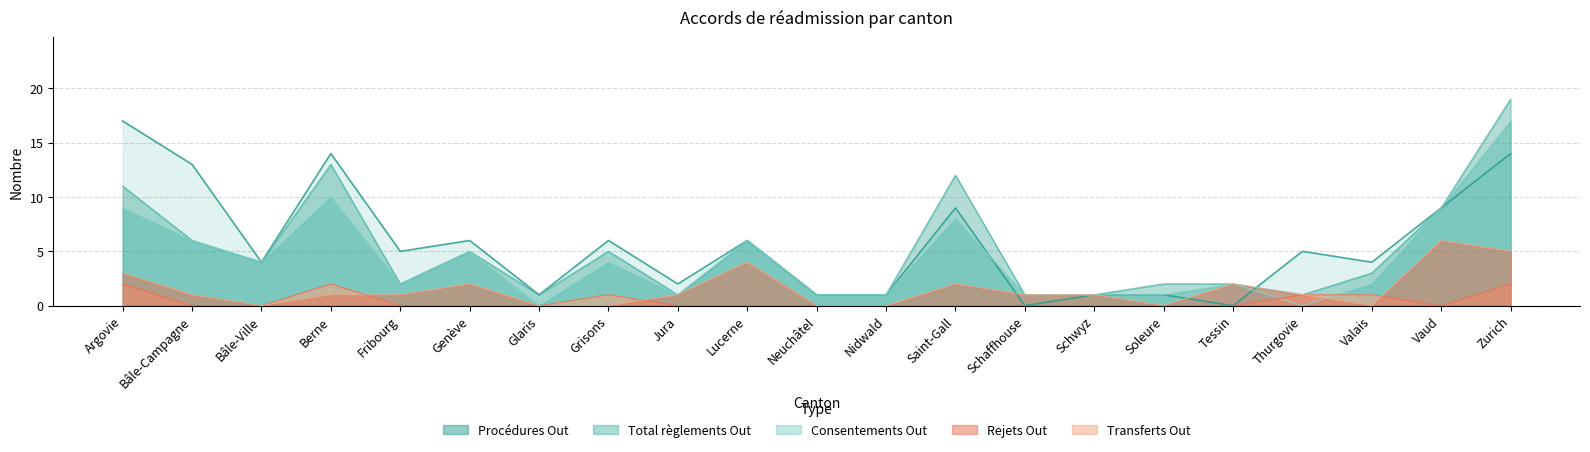

At Tessin, list the series in order from smallest to largest.

Procédures Out, Rejets Out, Consentements Out, Transferts Out, Total règlements Out